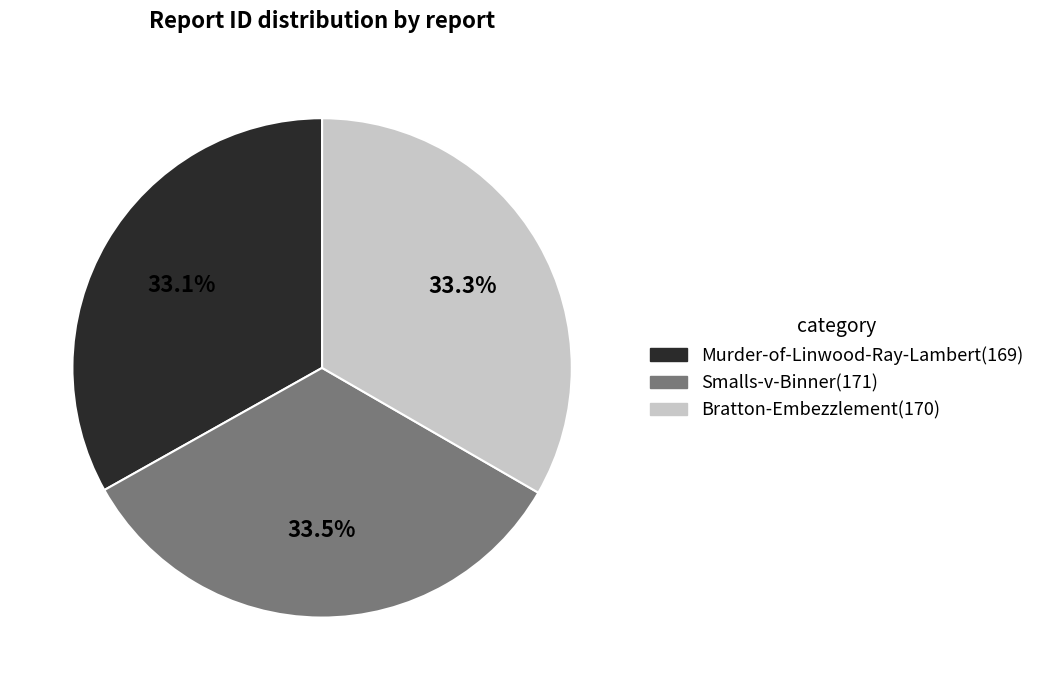

Approximately how many times larger is the value at Murder-of-Linwood-Ray-Lambert compared to Smalls-v-Binner?

1.0